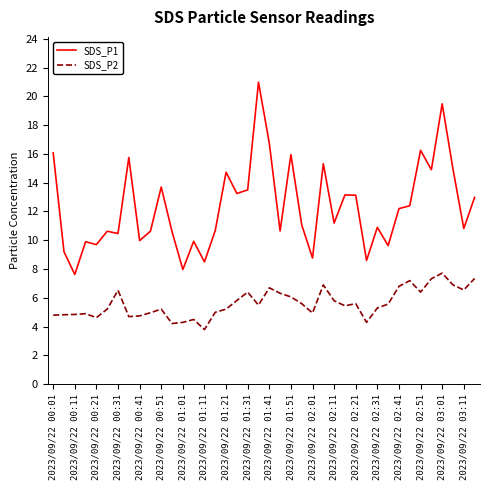

What is the average value of the SDS_P1 series?

12.3